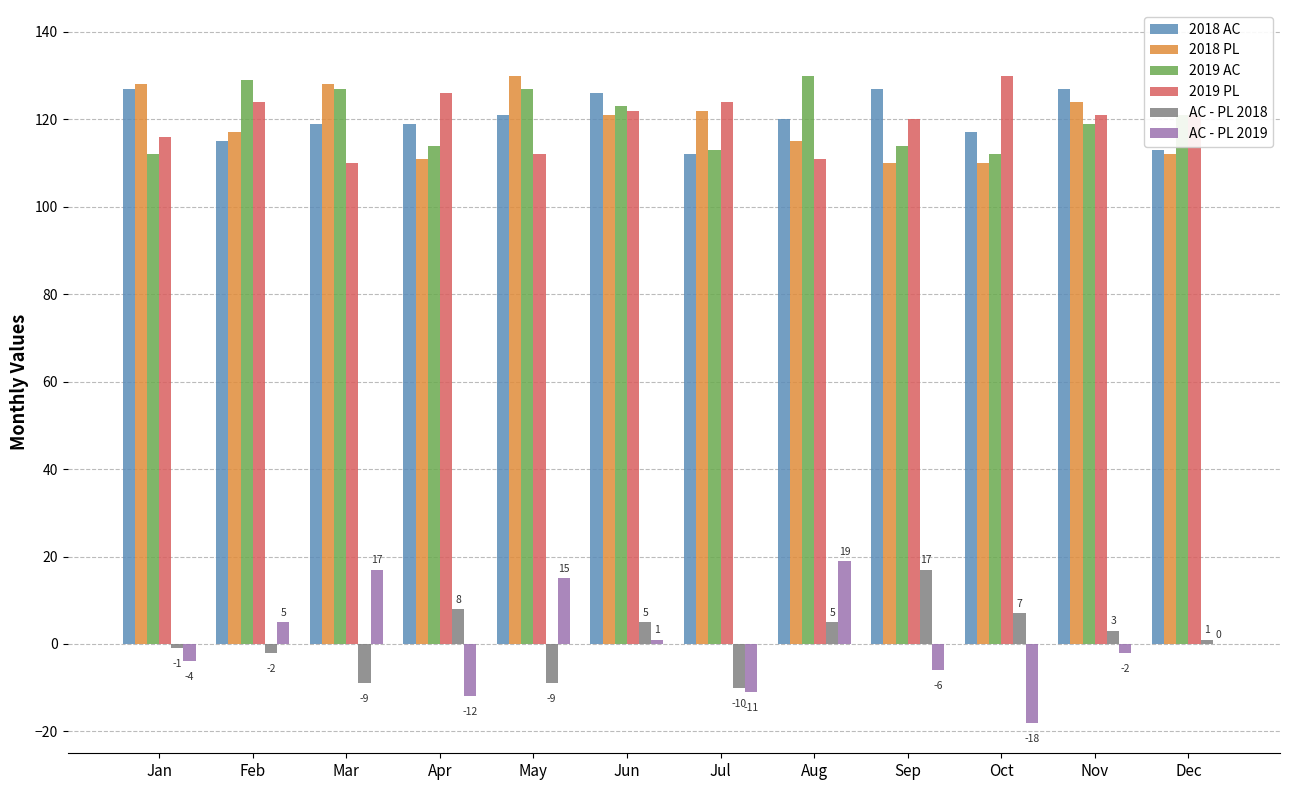

Which series has the largest range (max minus min)?

AC - PL 2019